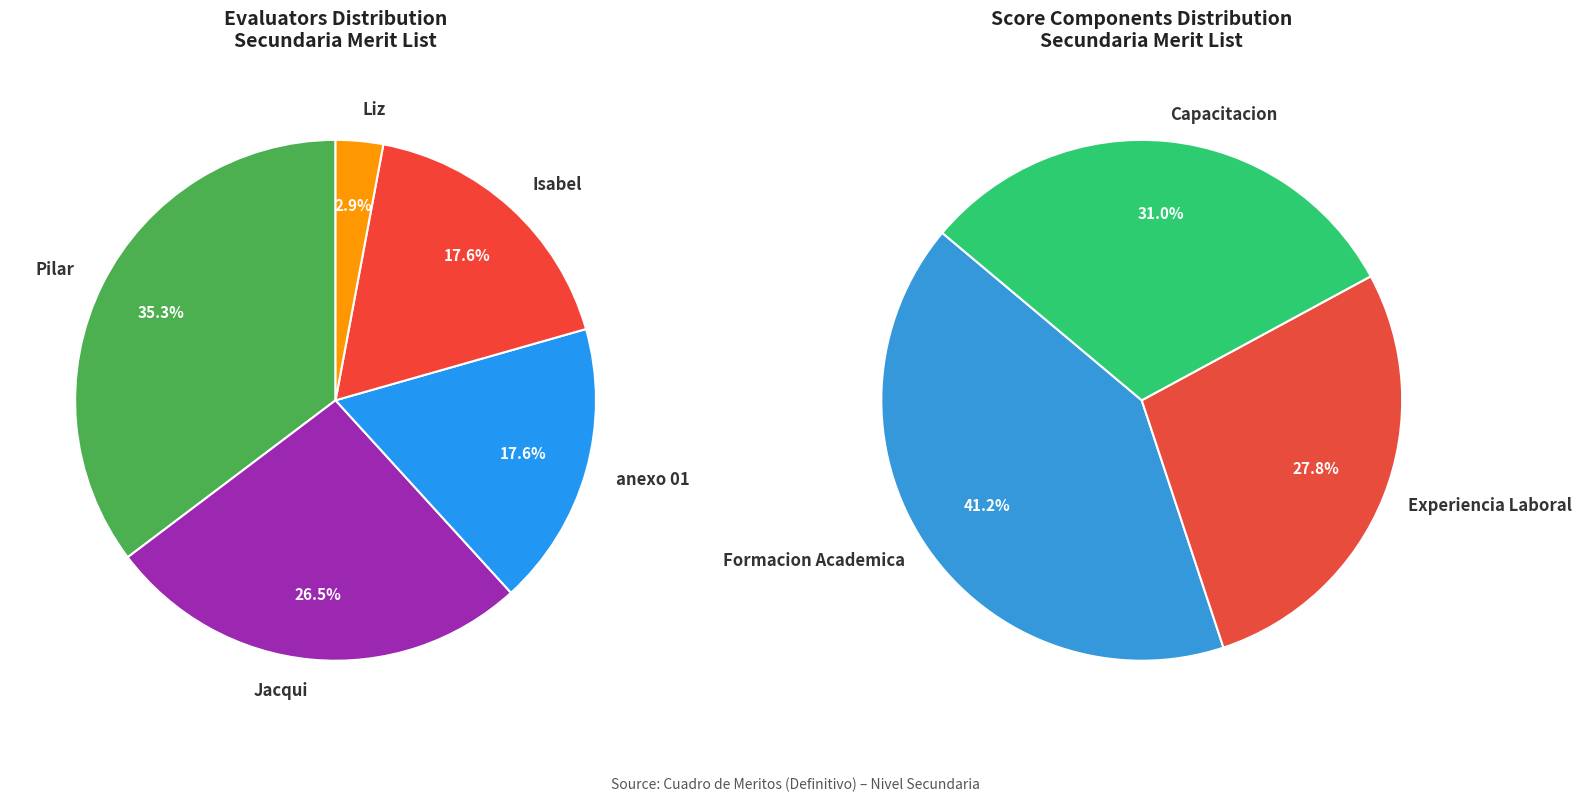

Which category has the biggest portion of the pie?

Pilar